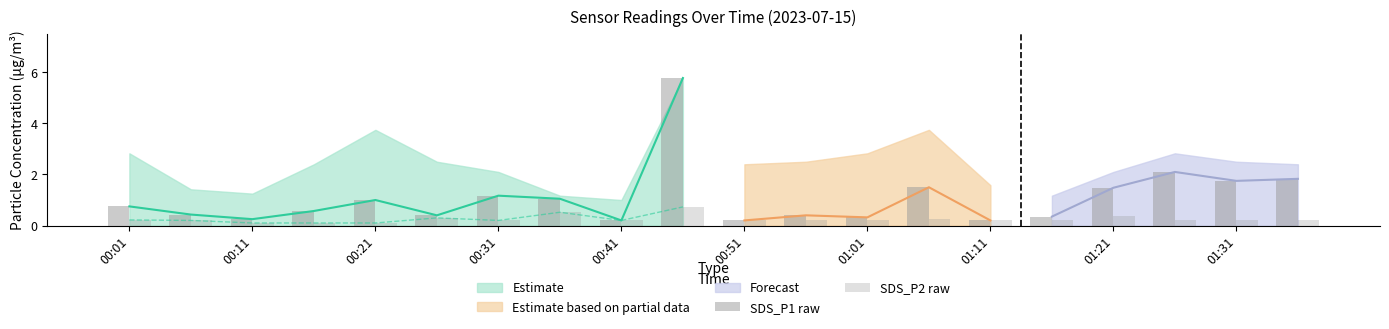

True or false: SDS_P2 raw has a value of 0.0 at 00:21.

False